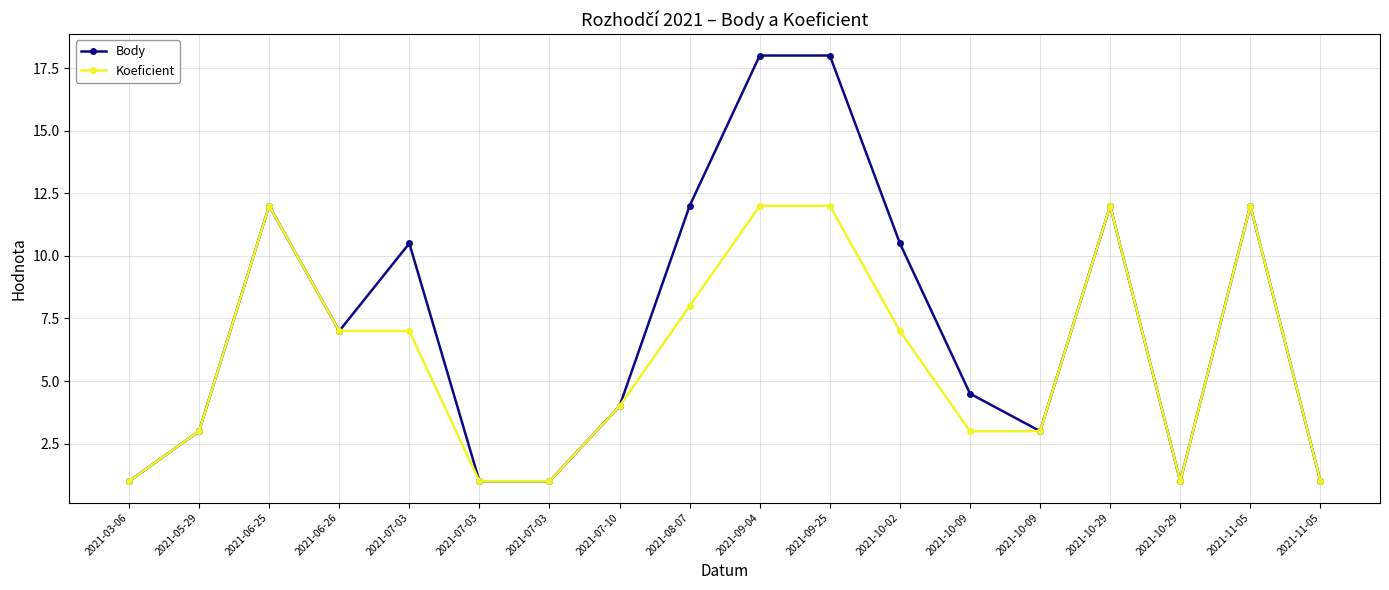

True or false: Body and Koeficient cross at least once.

False